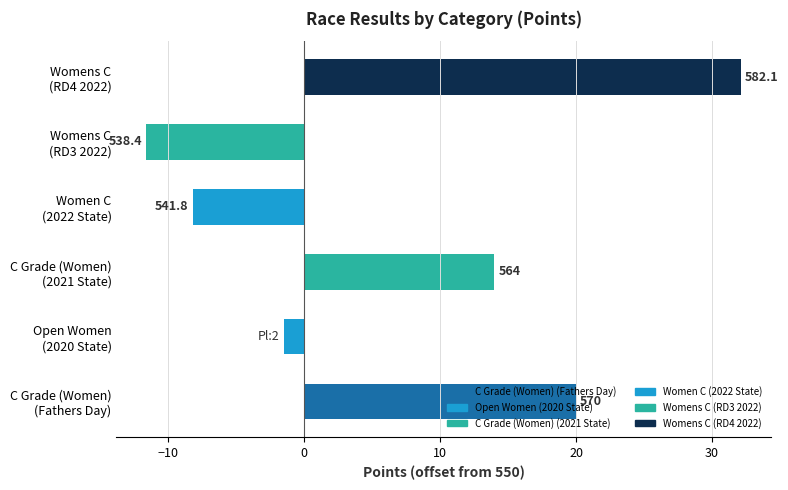

Does the chart contain any negative values?

Yes